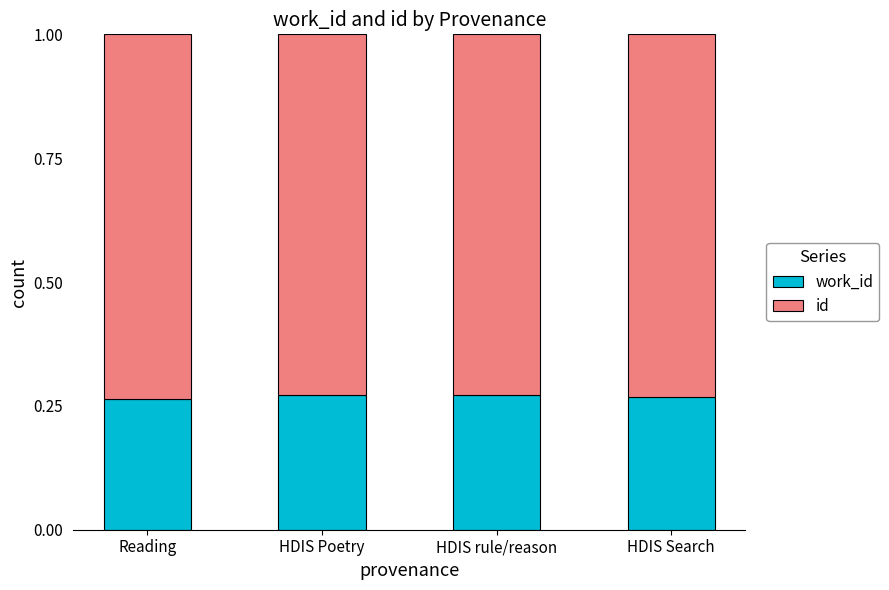

What is the sum of the id values at HDIS Poetry and HDIS Search?

1.5